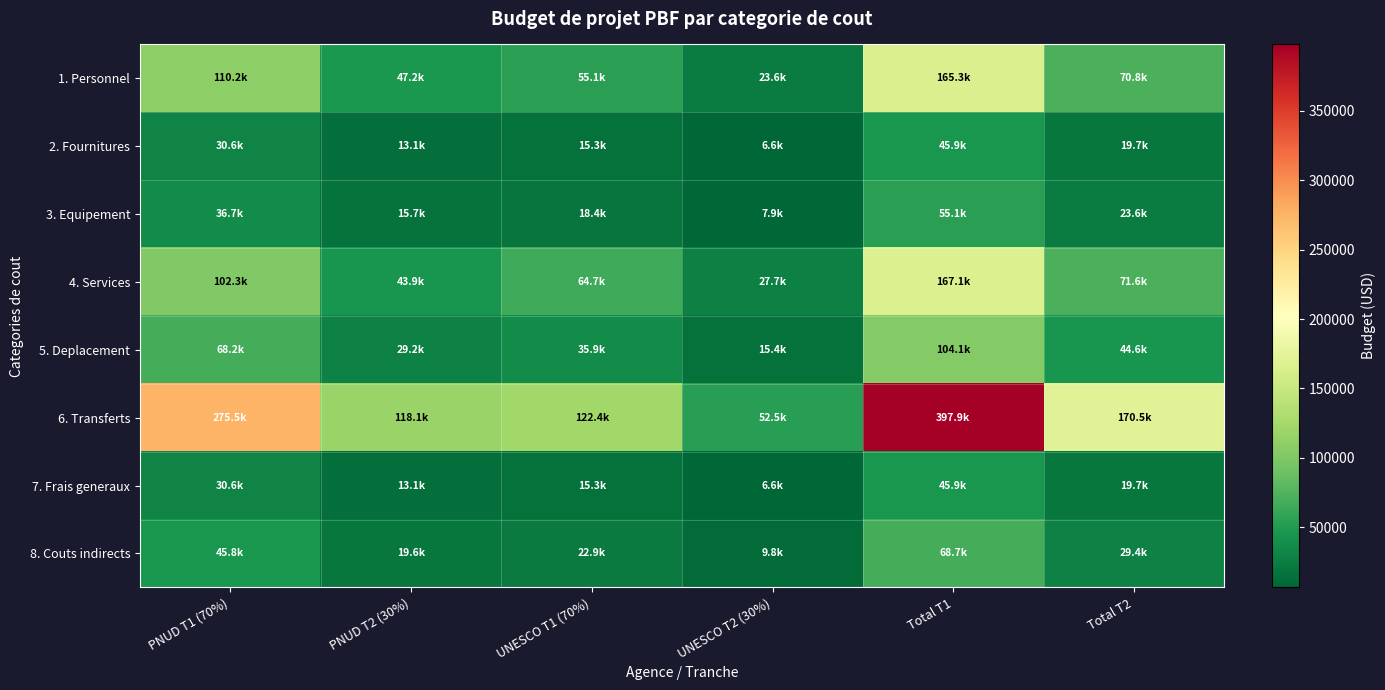

Reading left to right, what are all the values shown in this chart?

1. Personnel: PNUD T1 (70%)=110197.0	PNUD T2 (30%)=47227.3	UNESCO T1 (70%)=55098.5	UNESCO T2 (30%)=23613.6	Total T1=165295.5	Total T2=70840.9
2. Fournitures: PNUD T1 (70%)=30610.3	PNUD T2 (30%)=13118.7	UNESCO T1 (70%)=15305.1	UNESCO T2 (30%)=6559.4	Total T1=45915.4	Total T2=19678.0
3. Equipement: PNUD T1 (70%)=36732.3	PNUD T2 (30%)=15742.4	UNESCO T1 (70%)=18366.2	UNESCO T2 (30%)=7871.2	Total T1=55098.5	Total T2=23613.6
4. Services: PNUD T1 (70%)=102330.8	PNUD T2 (30%)=43856.1	UNESCO T1 (70%)=64720.6	UNESCO T2 (30%)=27737.4	Total T1=167051.4	Total T2=71593.5
5. Deplacement: PNUD T1 (70%)=68232.3	PNUD T2 (30%)=29242.4	UNESCO T1 (70%)=35866.2	UNESCO T2 (30%)=15371.2	Total T1=104098.5	Total T2=44613.6
6. Transferts: PNUD T1 (70%)=275492.5	PNUD T2 (30%)=118068.2	UNESCO T1 (70%)=122441.1	UNESCO T2 (30%)=52474.8	Total T1=397933.7	Total T2=170543.0
7. Frais generaux: PNUD T1 (70%)=30610.3	PNUD T2 (30%)=13118.7	UNESCO T1 (70%)=15305.1	UNESCO T2 (30%)=6559.4	Total T1=45915.4	Total T2=19678.0
8. Couts indirects: PNUD T1 (70%)=45794.4	PNUD T2 (30%)=19626.2	UNESCO T1 (70%)=22897.2	UNESCO T2 (30%)=9813.1	Total T1=68691.6	Total T2=29439.2